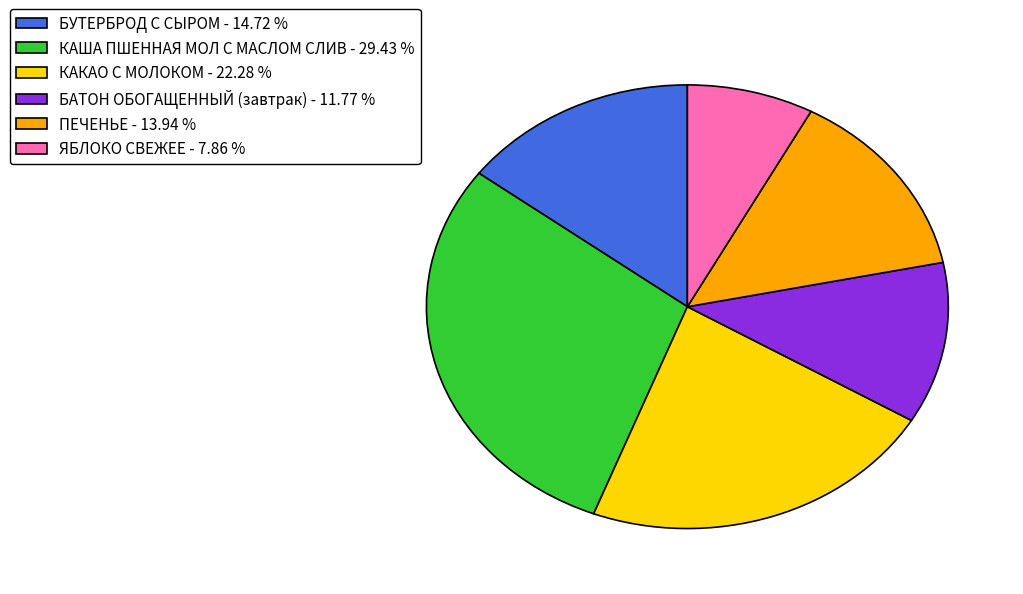

Approximately how many times larger is the value at КАКАО С МОЛОКОМ - 22.28 % compared to БУТЕРБРОД С СЫРОМ - 14.72 %?

1.5